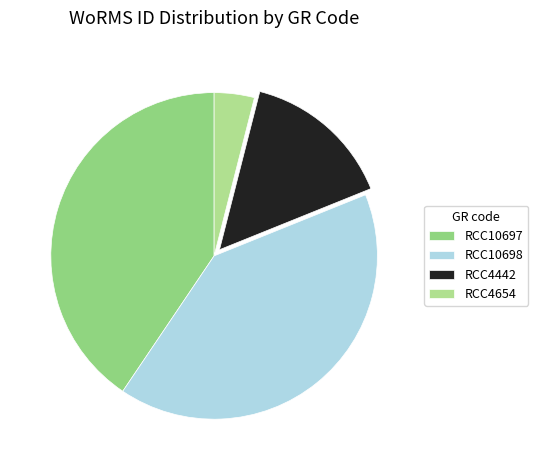

How many slices are in this pie chart?

4